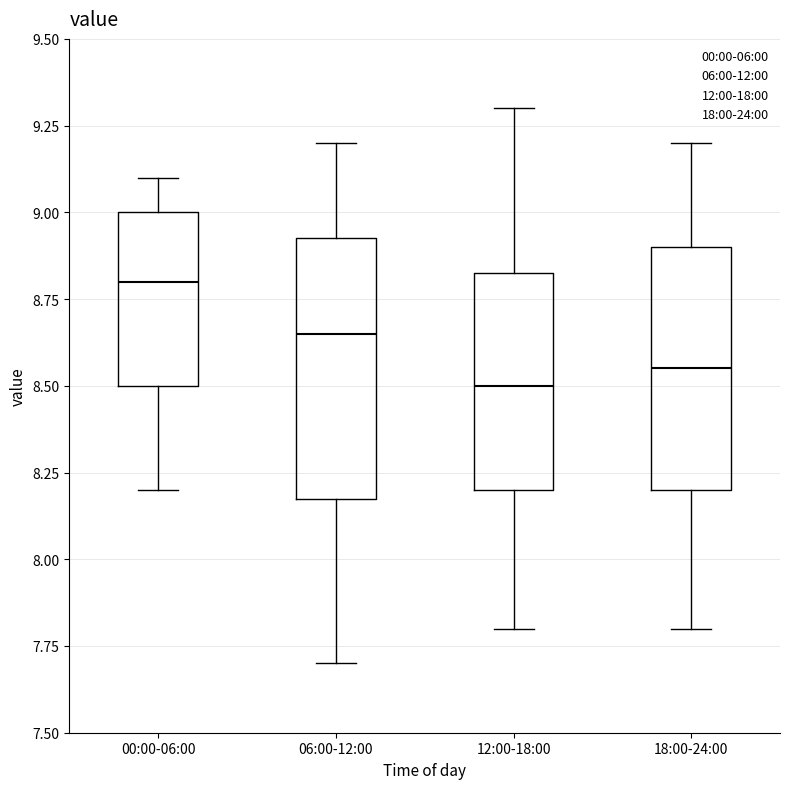

Which box has the highest median line?

00:00-06:00